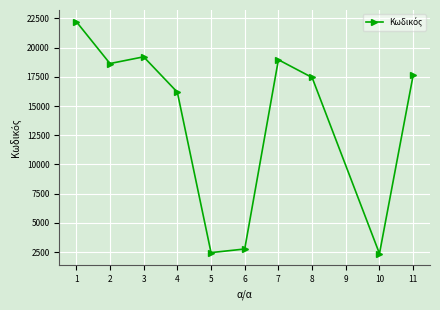

What is the sum of all values?

137873